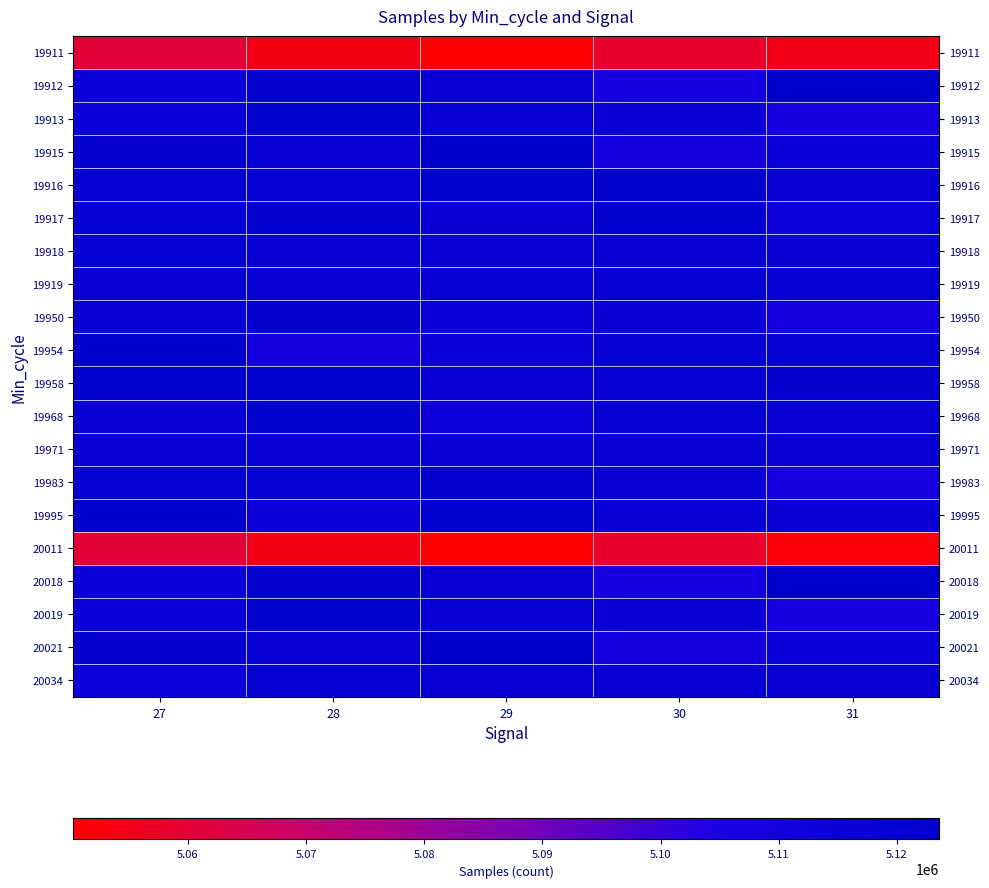

Which label corresponds to the largest value in the chart?

29